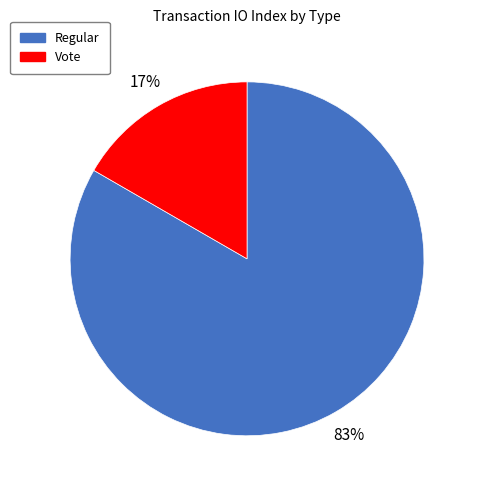

How many segments does this pie chart have?

2